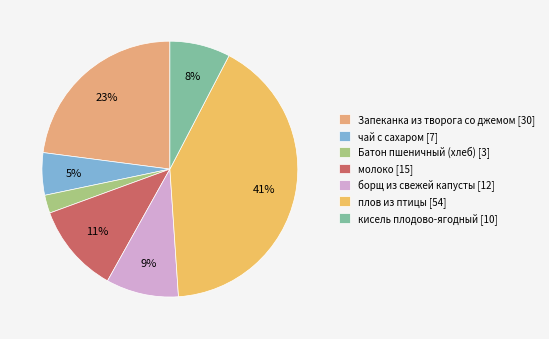

The кисель плодово-ягодный slice represents 20% of the pie. True or false?

False